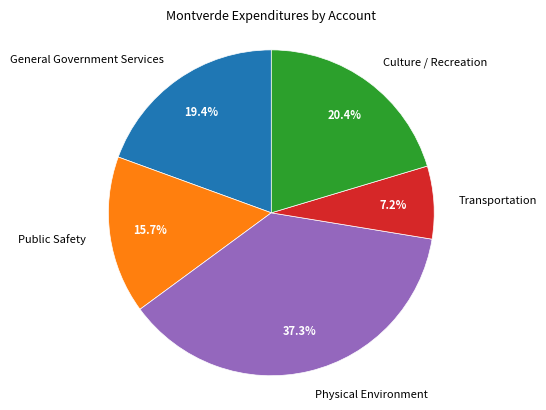

To the nearest percent, what percentage of the pie is Culture / Recreation?

20%